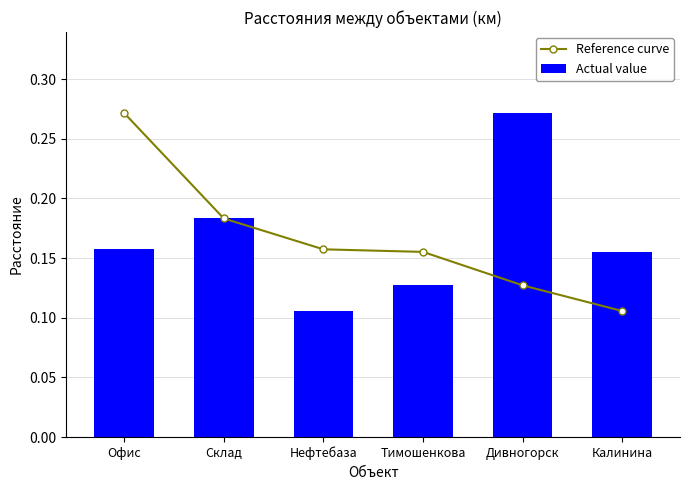

How many distinct data groups are displayed?

2